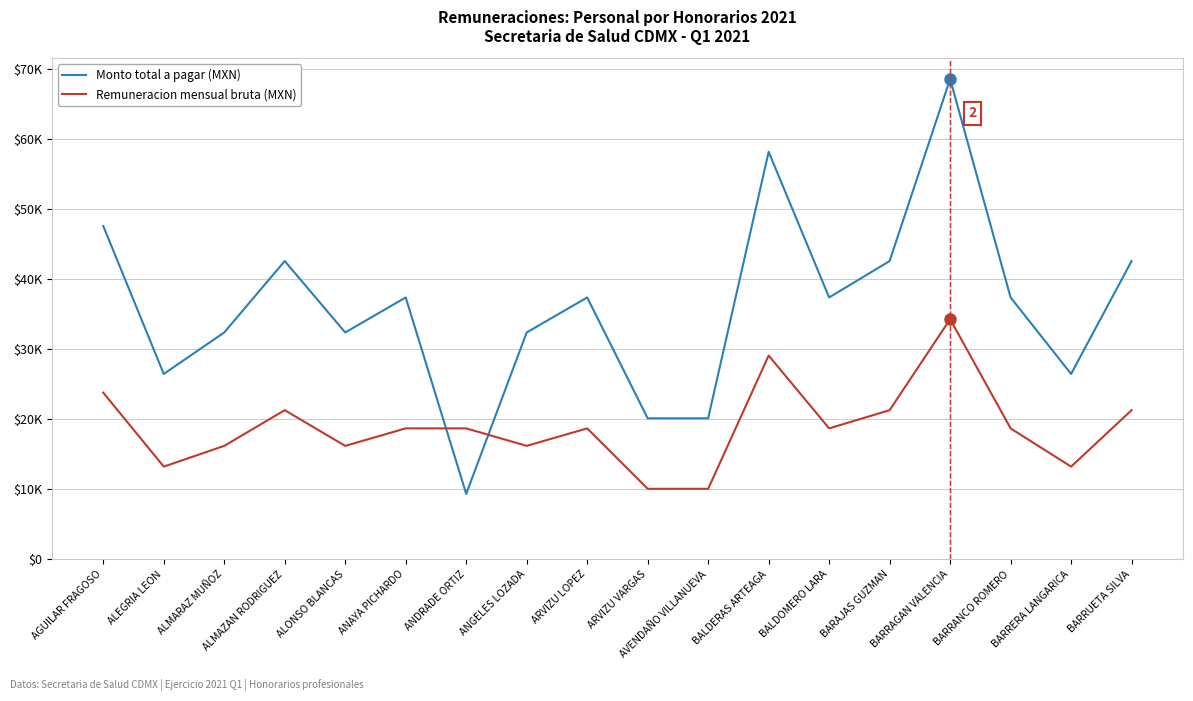

In Monto total a pagar (MXN), how many points are higher than both neighbors (excluding endpoints)?

5